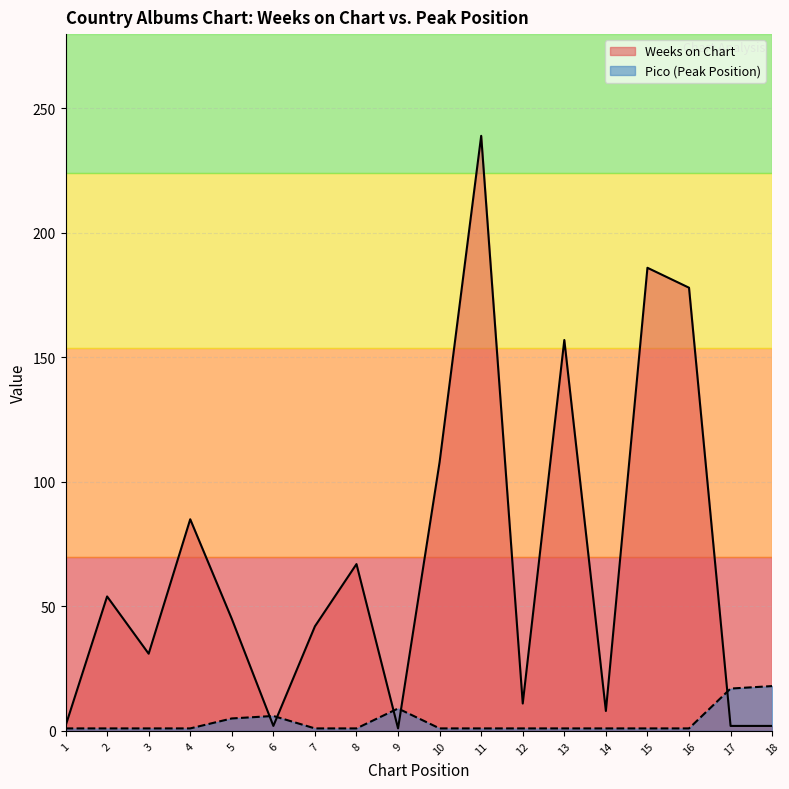

What is the difference between the Weeks on Chart values at 17 and 12?

9